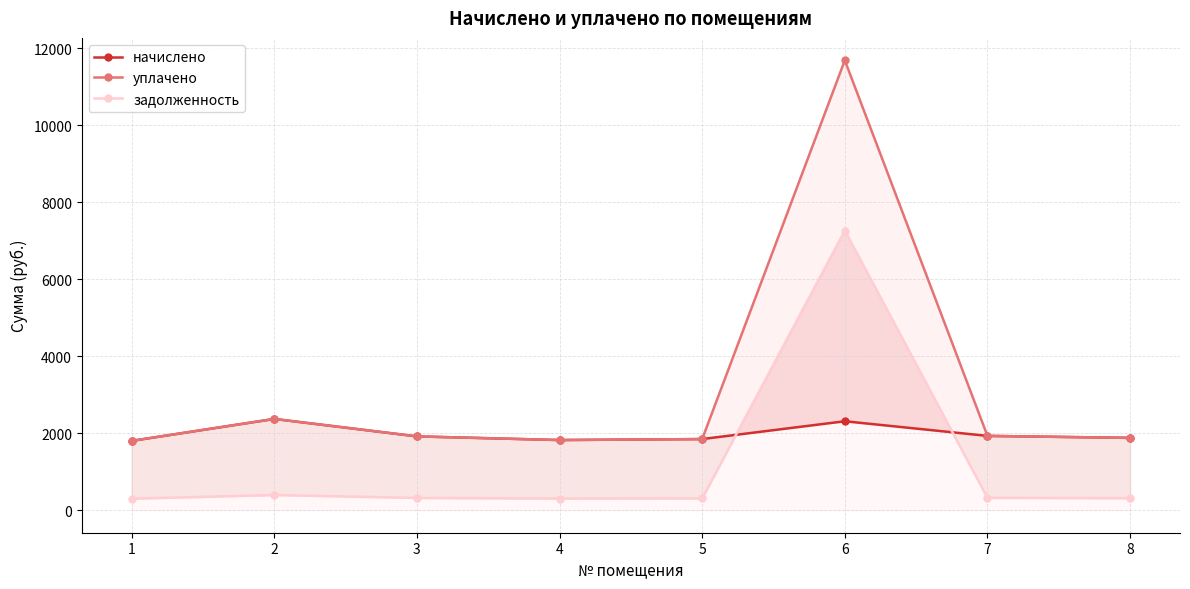

At which category is the sum across all series the highest?

6